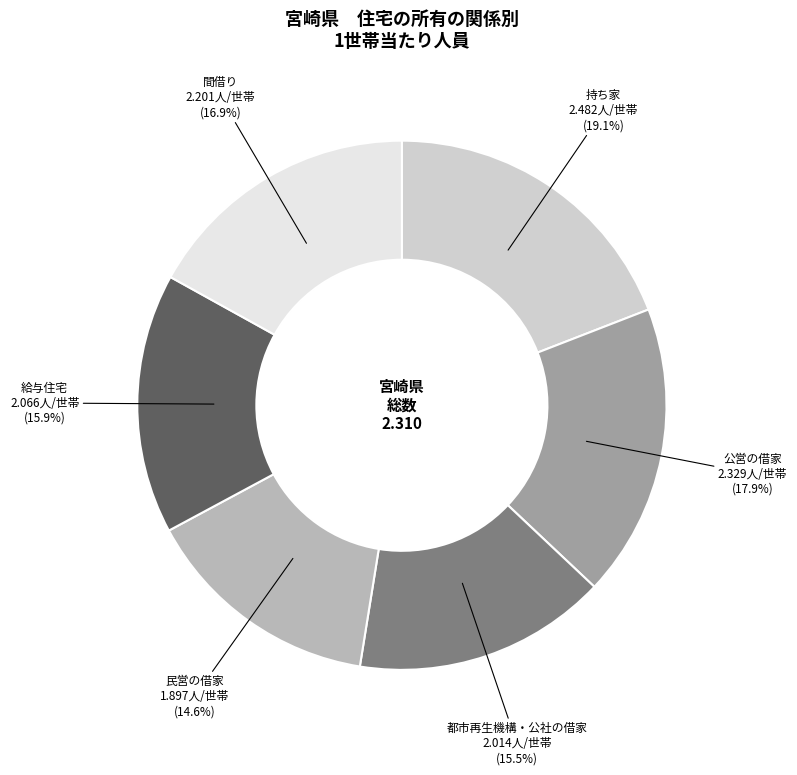

Combined, do 間借り and 民営の借家 account for over 50%?

No